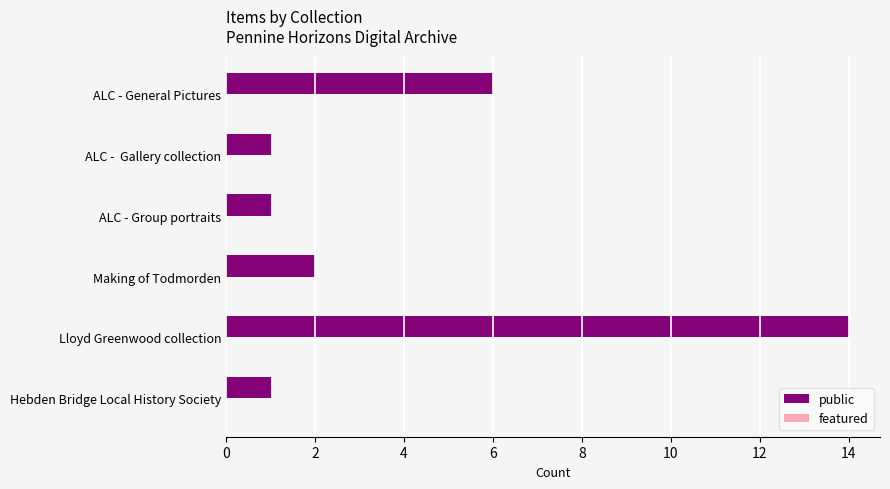

Between Making of Todmorden and Hebden Bridge Local History Society, which is larger?

Making of Todmorden